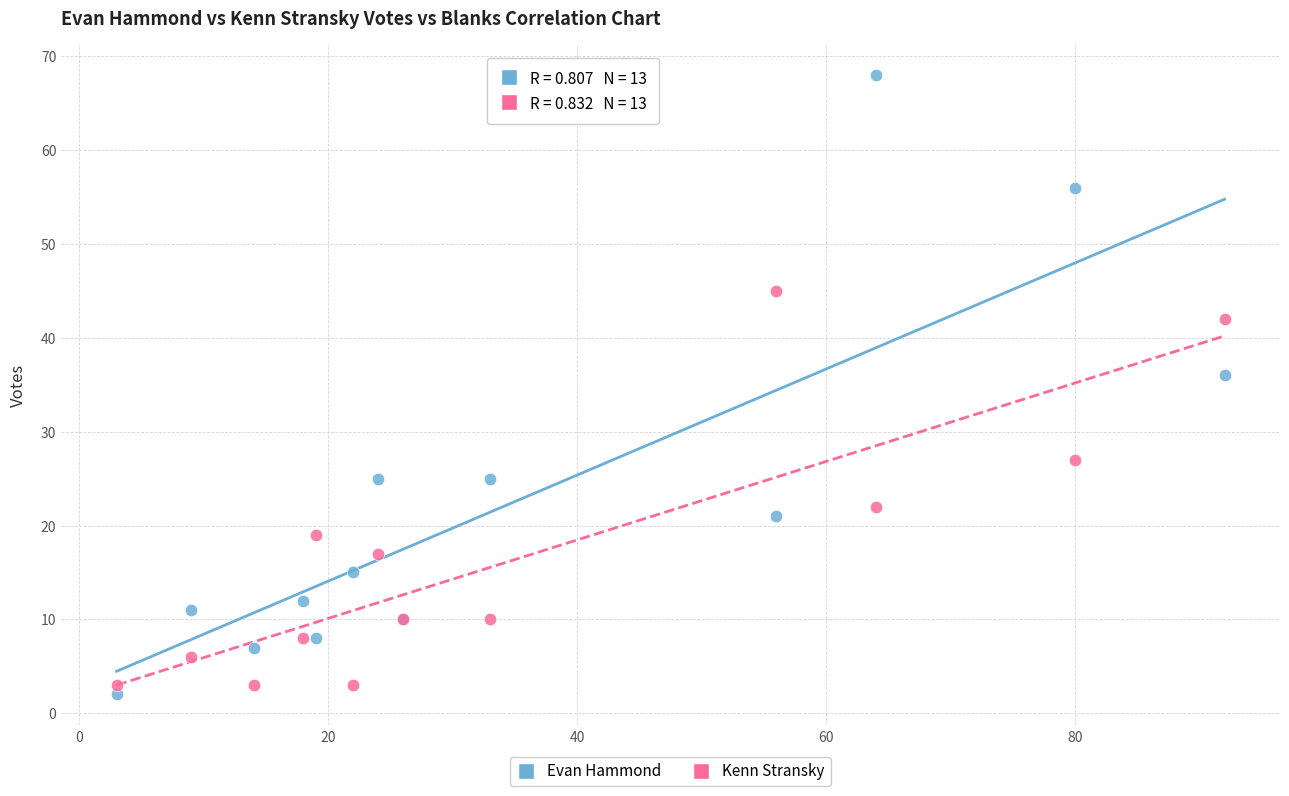

Across all series, what Y value is closest to 35?

36